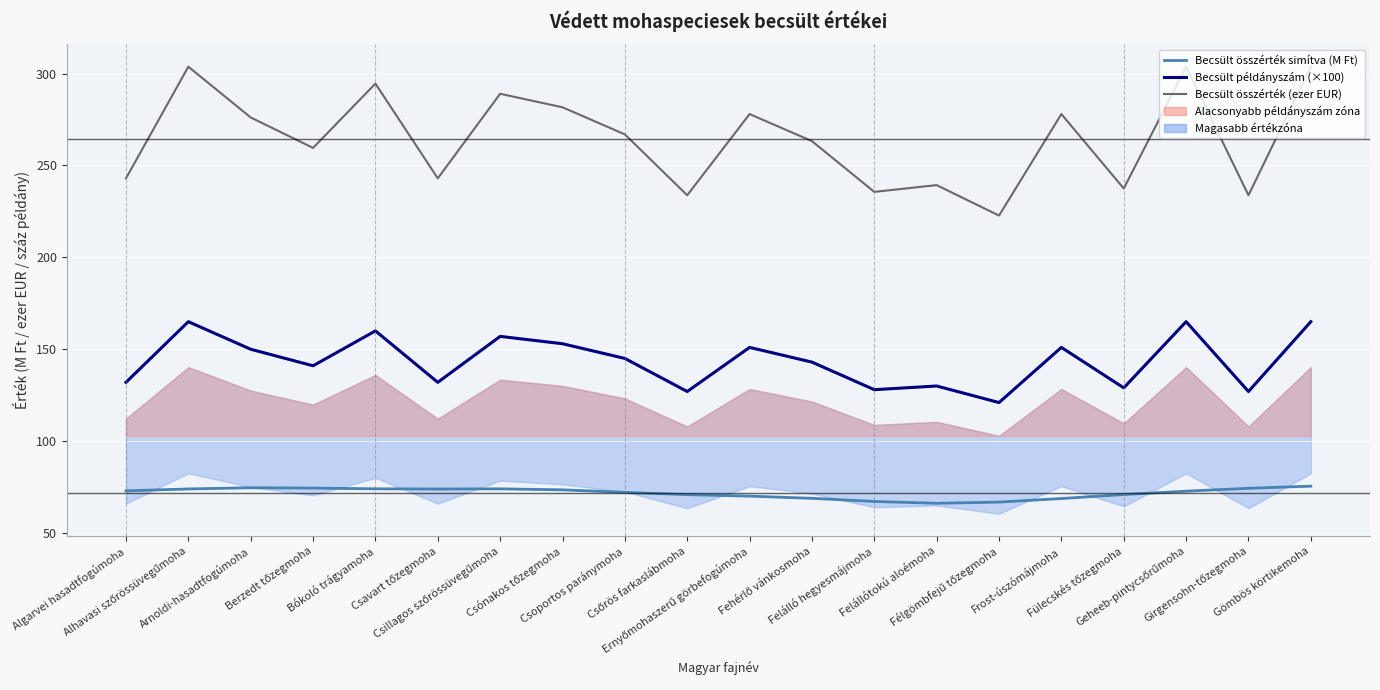

Is it true that Becsült példányszám (×100) equals 236.0 at Csónakos tőzegmoha?

False